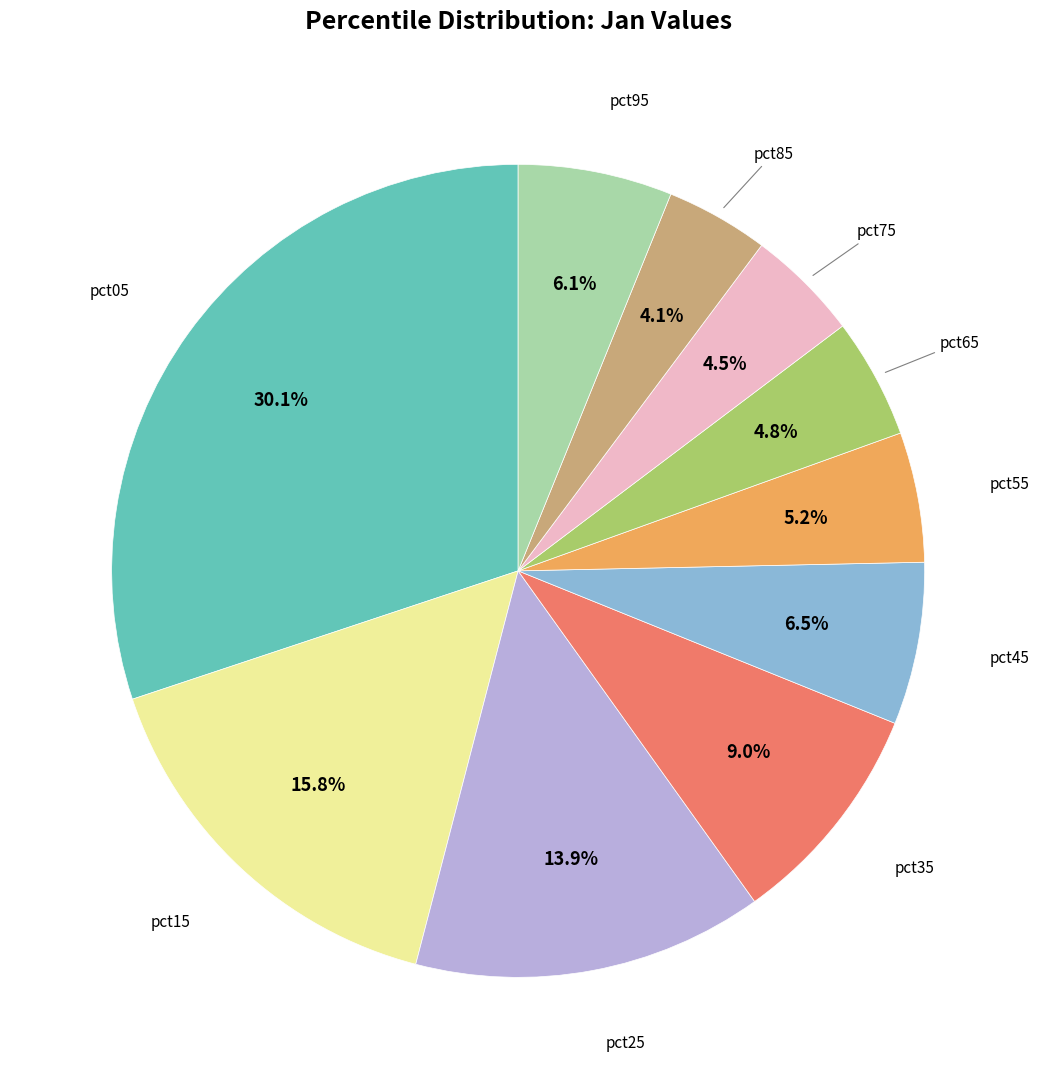

Is there any slice that represents more than half of the pie?

No